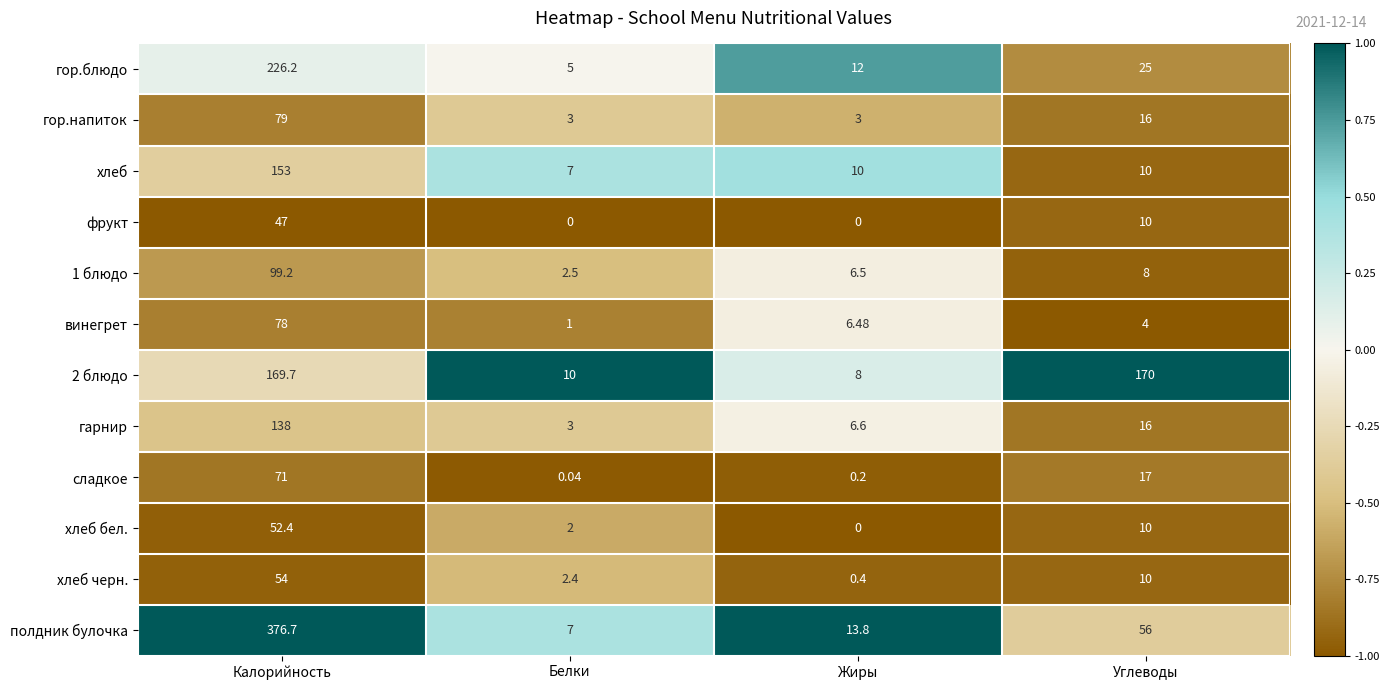

List the labels in order of гарнир value, largest first.

Калорийность, Углеводы, Жиры, Белки